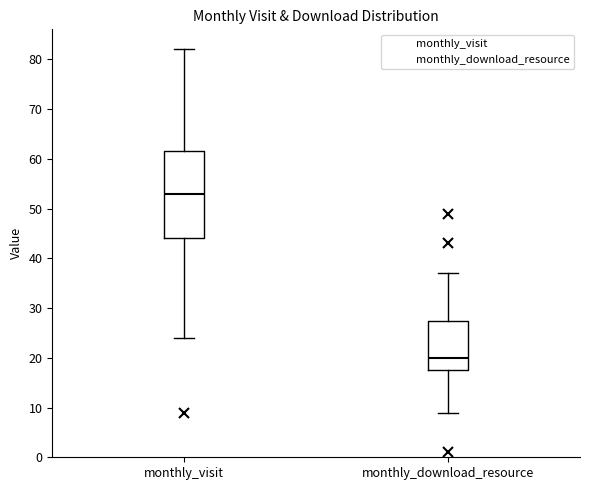

Reading left to right, read every box against the y-axis: the position of its median line, the range the box covers, and the ends of its whiskers. The values are not printed on the chart, so give them approximately, as read against the axis.

monthly_visit: median 53, box 44 to 62, whiskers 24 to 82
monthly_download_resource: median 20, box 18 to 28, whiskers 9 to 37